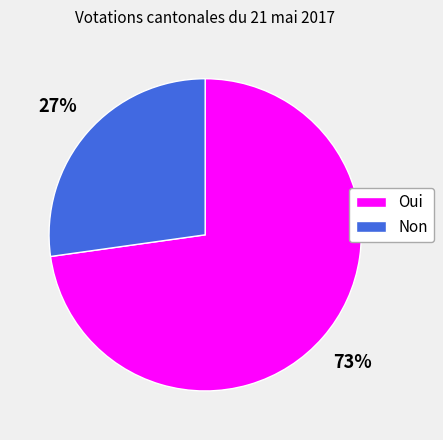

Is the sum of Oui and Non greater than half?

Yes